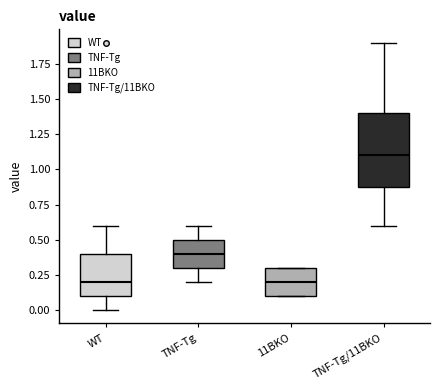

Which box is the tallest, from its lower edge to its upper edge?

TNF-Tg/11BKO